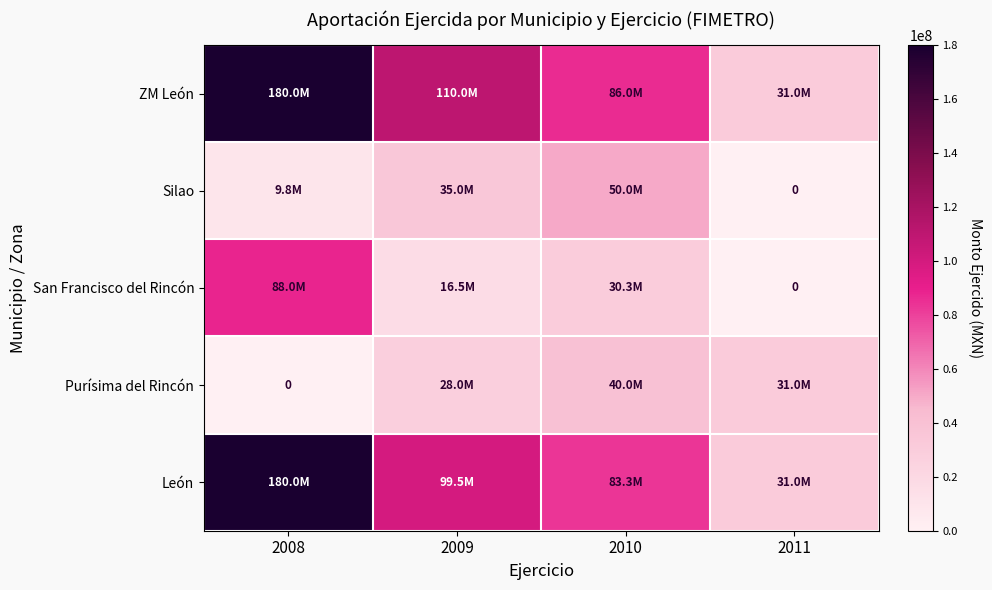

True or false: San Francisco del Rincón has a value of 16500000.0 at 2009.

True